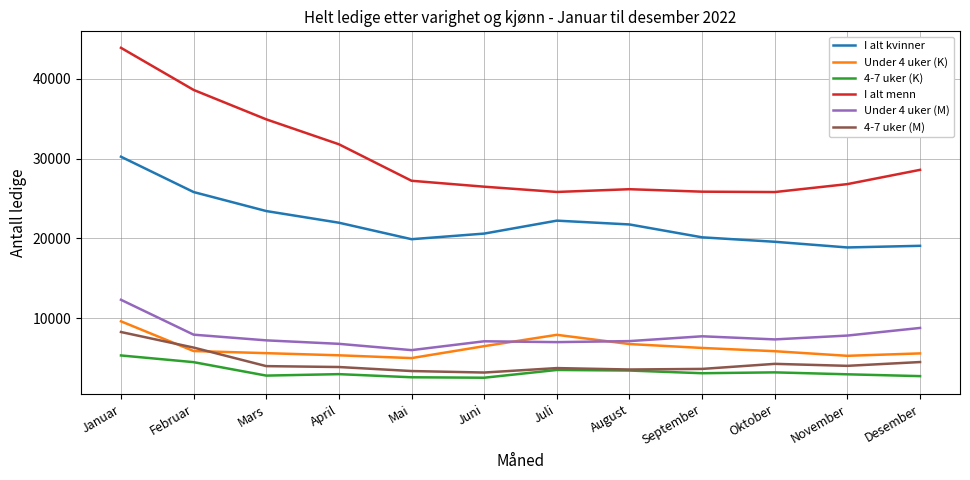

Count the number of data series in this chart.

6